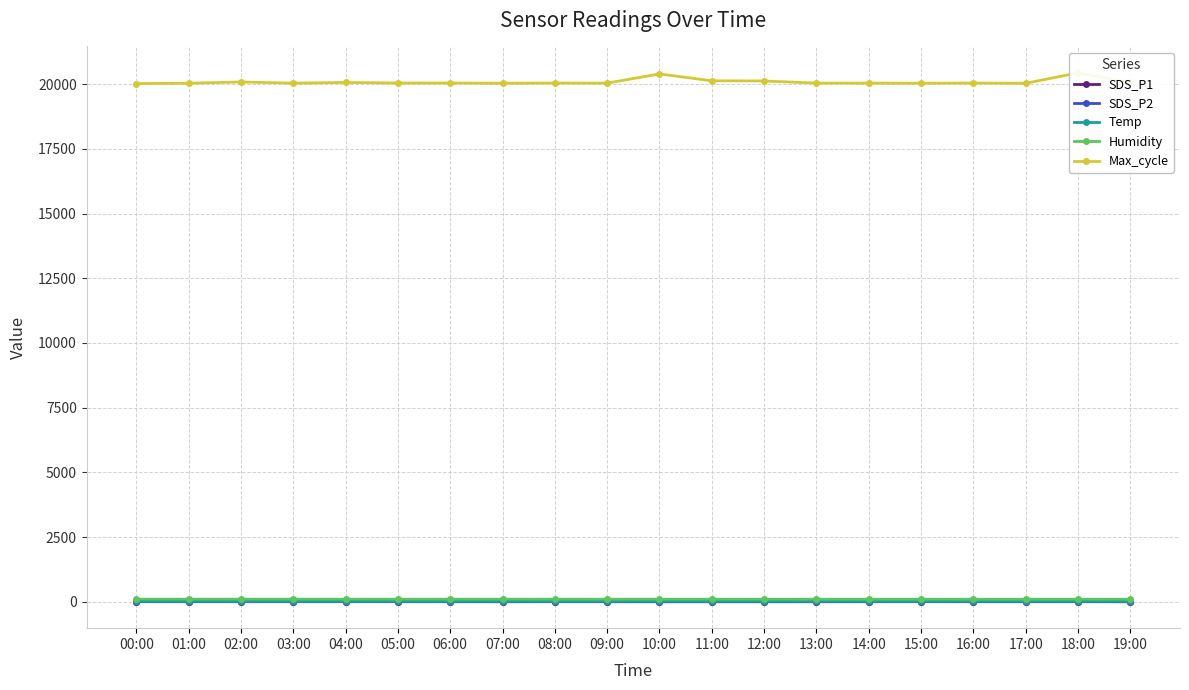

What is the difference between the maximum and minimum values in the SDS_P2 series?

0.8